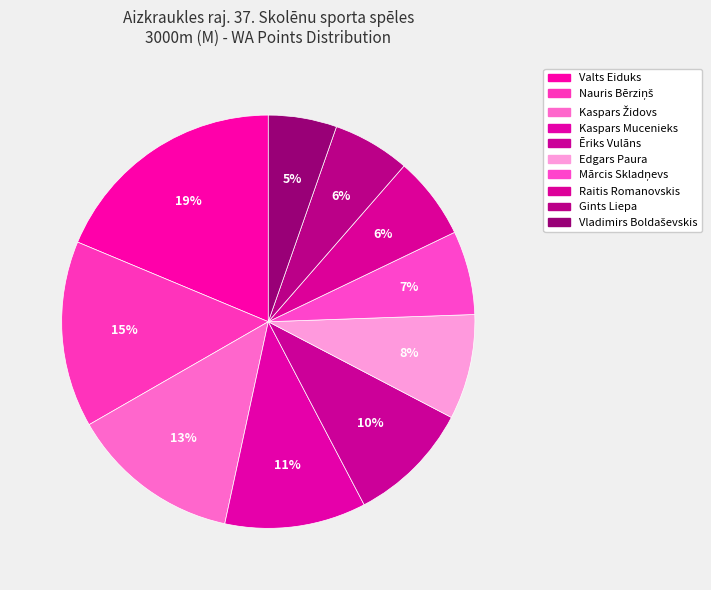

How many slices are in this pie chart?

10